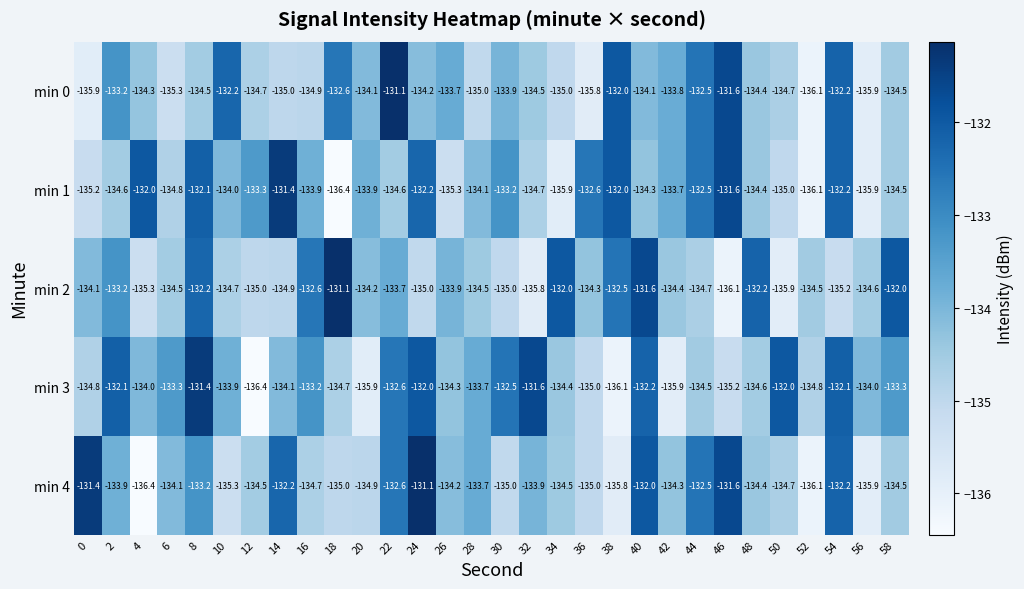

What is the maximum value for min 0?

-131.1